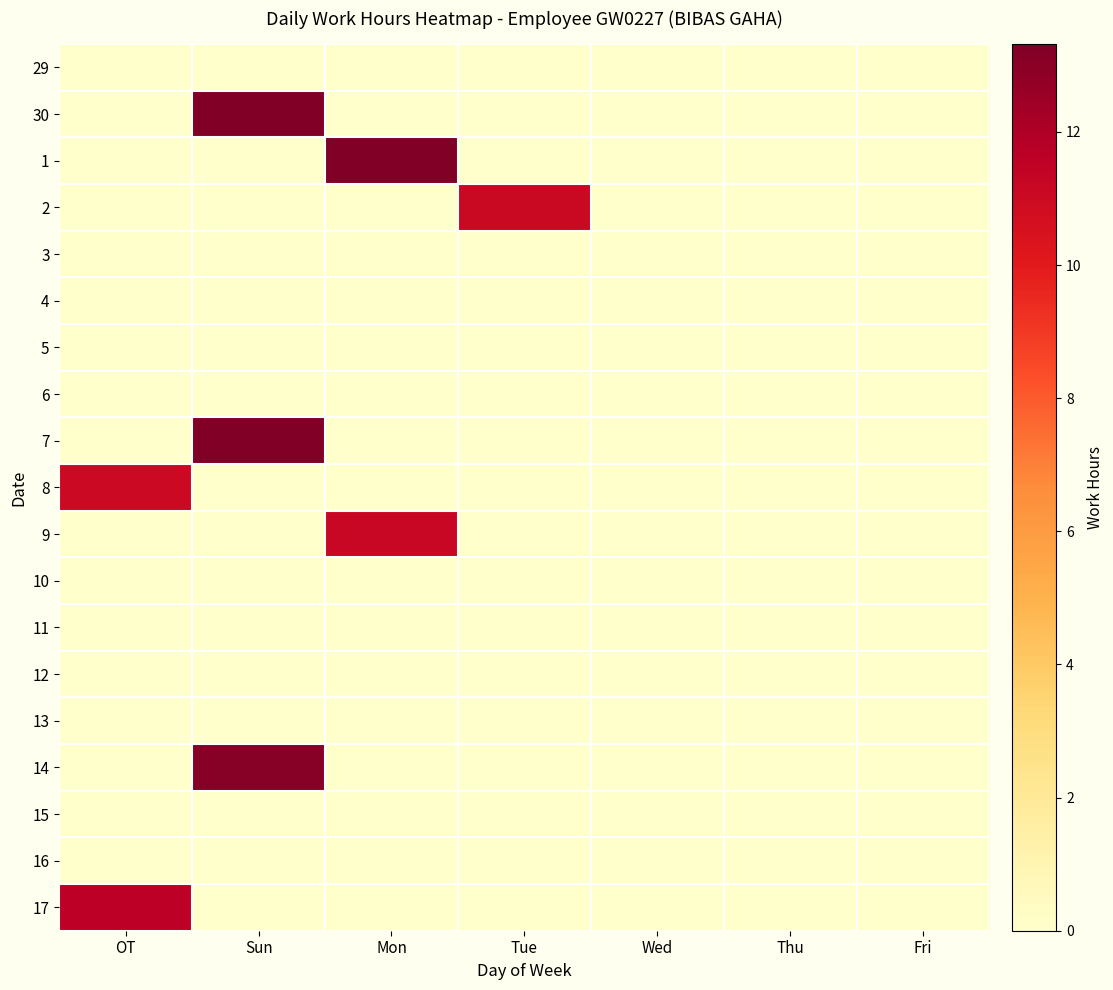

Which has a higher value, Thu or Wed?

Thu